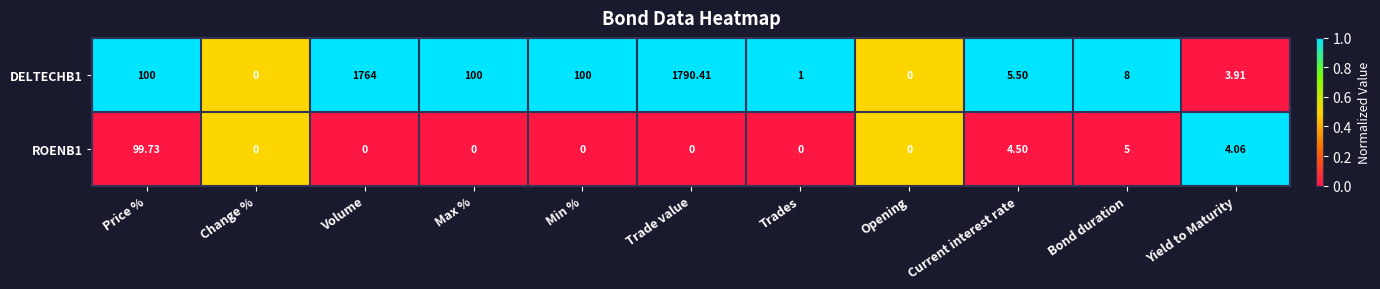

At which category is the sum across all series the highest?

Trade value